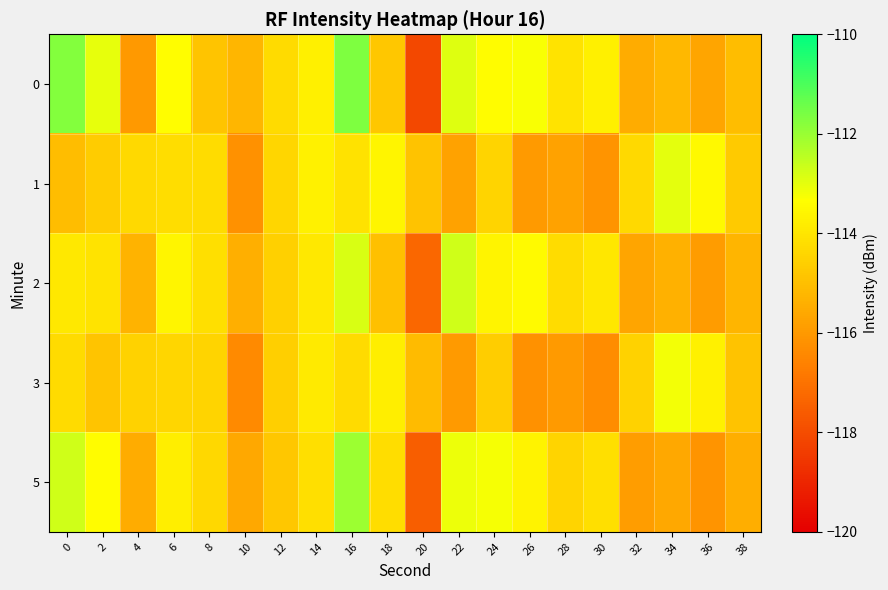

At 32, list the series in order from largest to smallest.

1, 3, 0, 2, 5